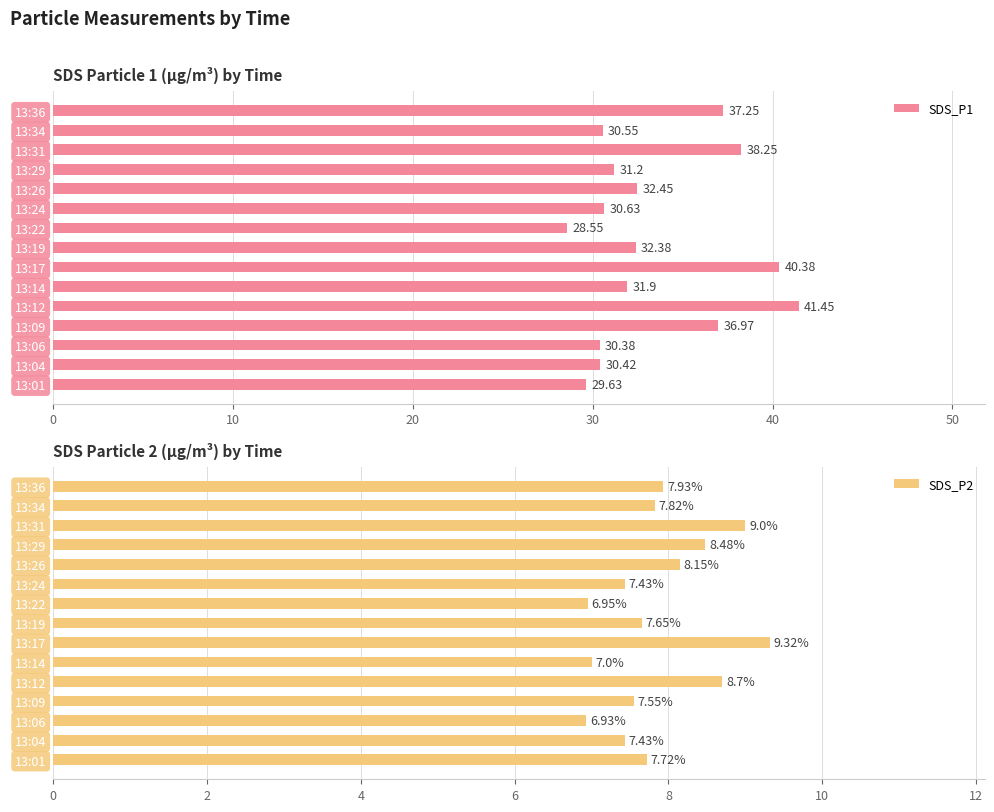

What is the maximum value for SDS_P1?

41.5